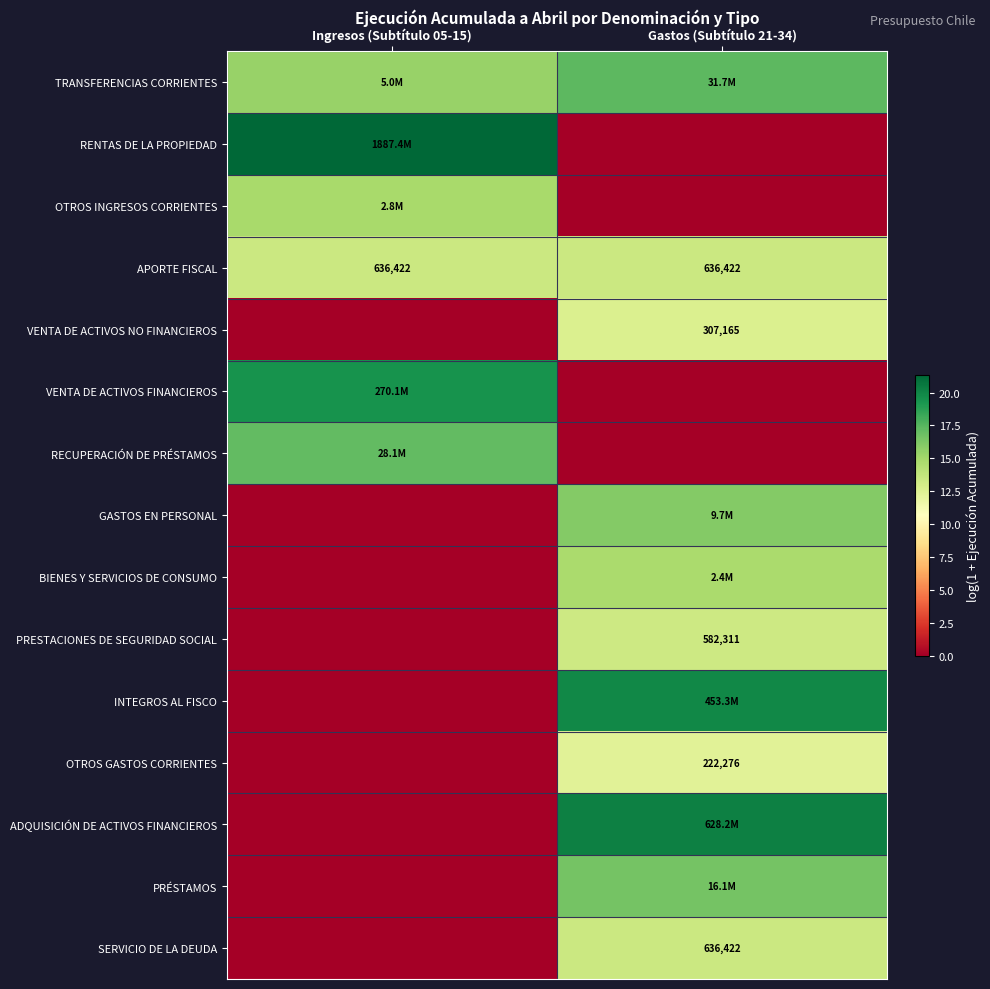

Where is SERVICIO DE LA DEUDA nearest to the value 6?

Ingresos (Subtítulo 05-15)